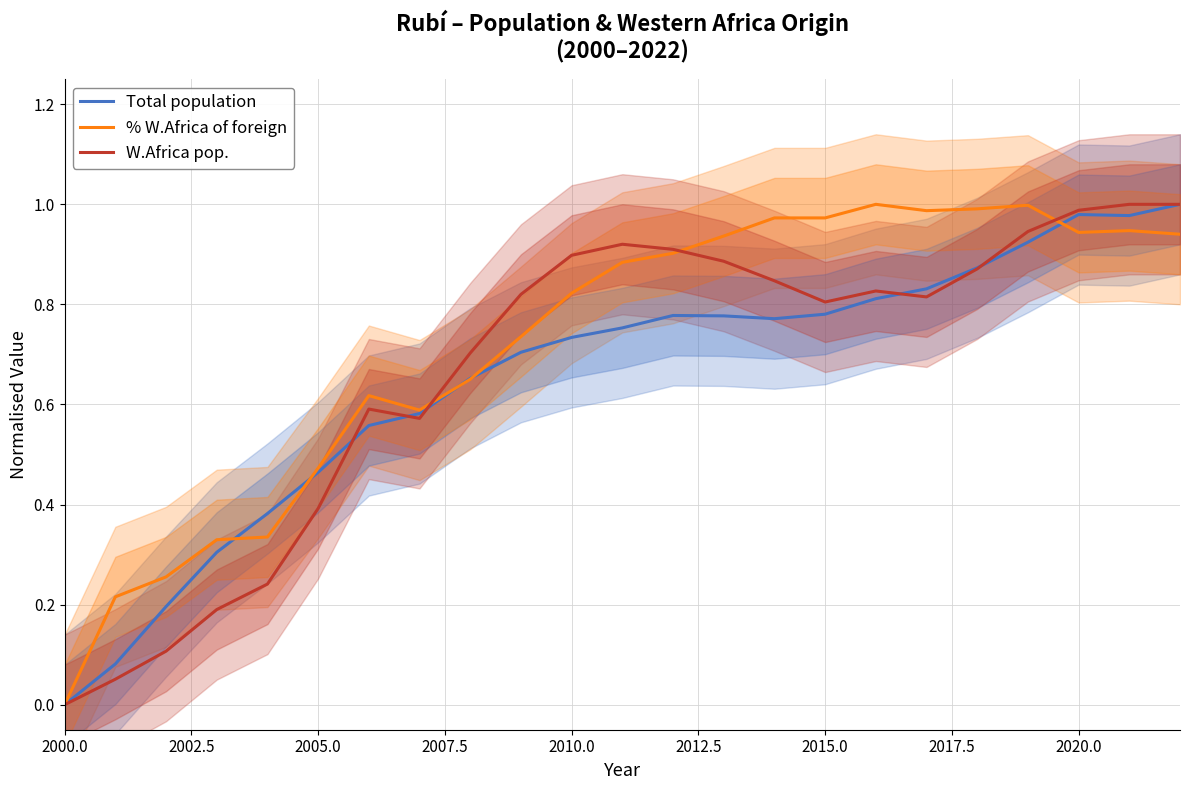

Which category has the lowest value in the % W.Africa of foreign series?

2000.0